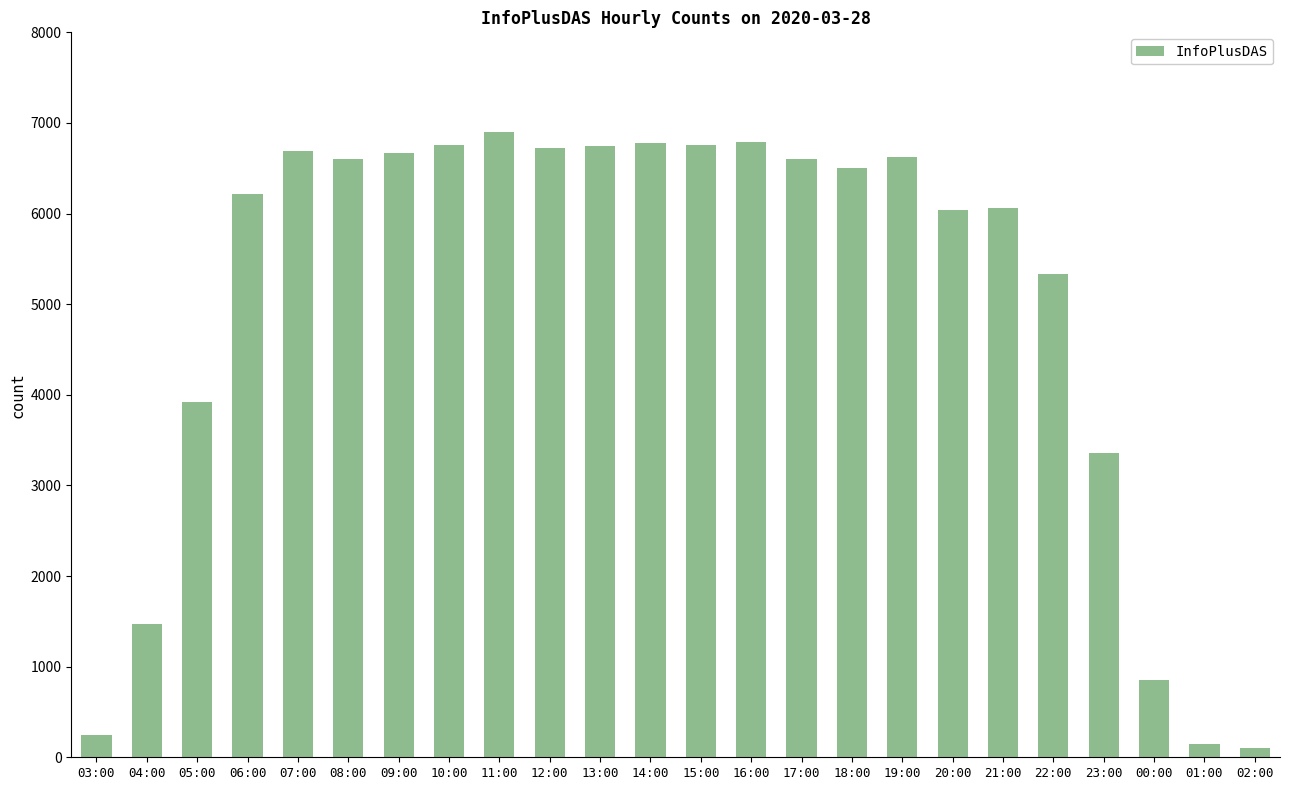

At which label is the value closest to 3501?

23:00